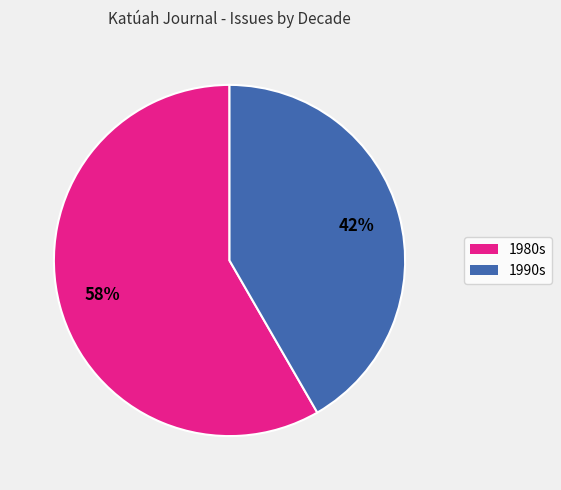

Does any single category account for the majority?

Yes